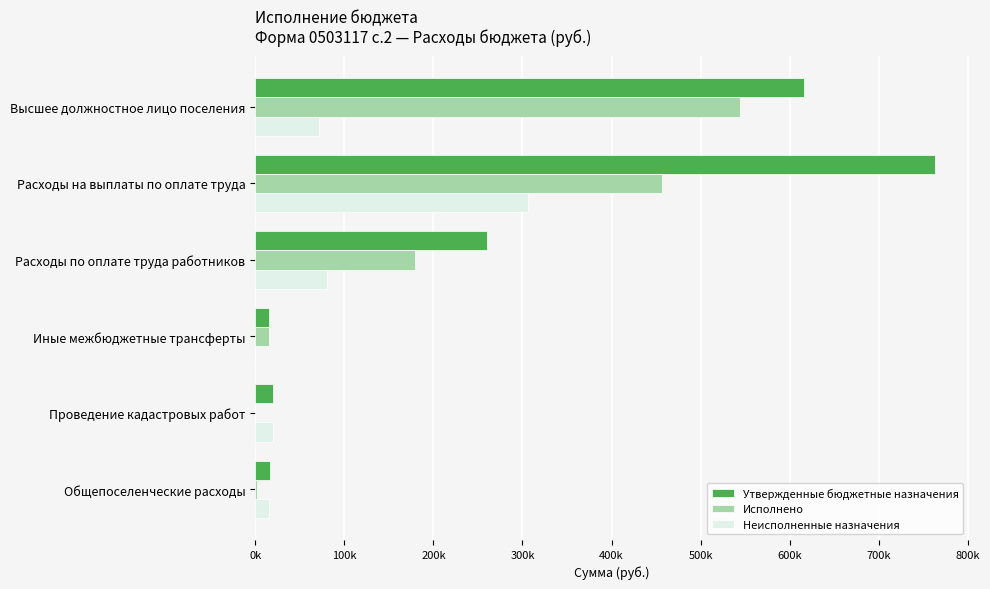

What are all the series names shown in the legend?

Утвержденные бюджетные назначения, Исполнено, Неисполненные назначения